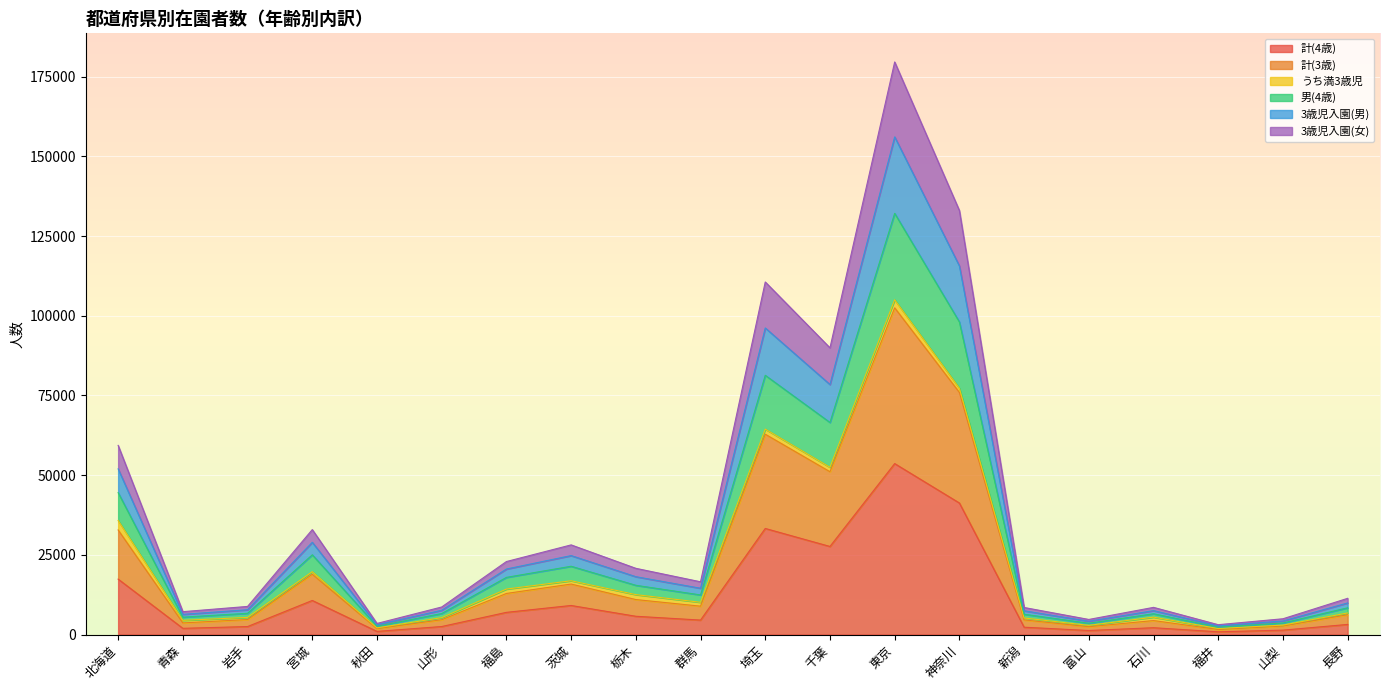

True or false: 計(4歳) has a value of 15440 at 茨城.

False